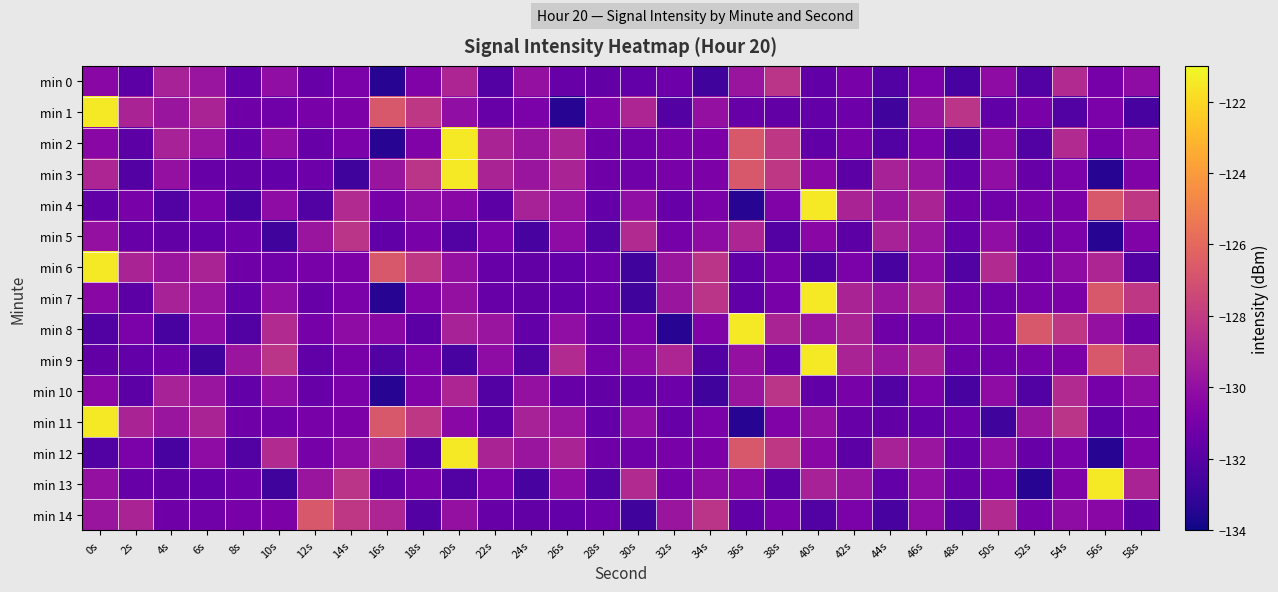

What is the total value across all series at 16s?

-1958.6